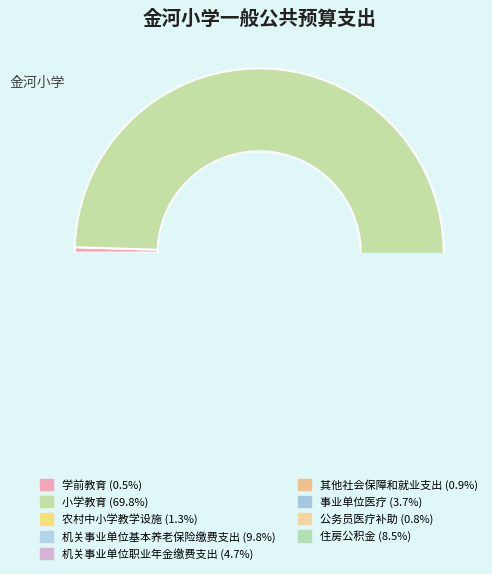

To the nearest percent, what percentage of the pie is 住房公积金?

9%